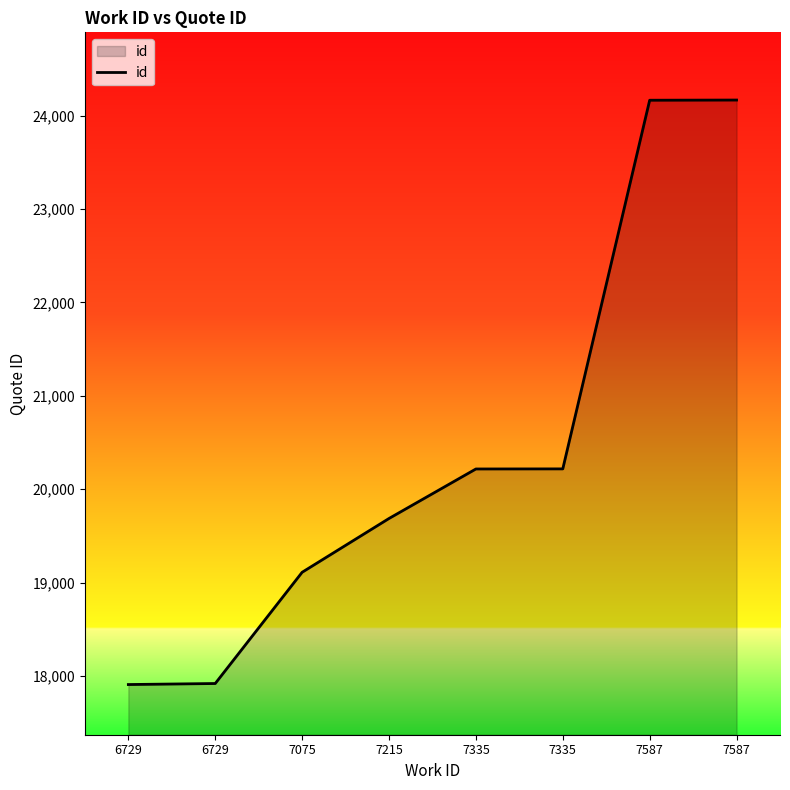

Count the number of categories in the chart.

8